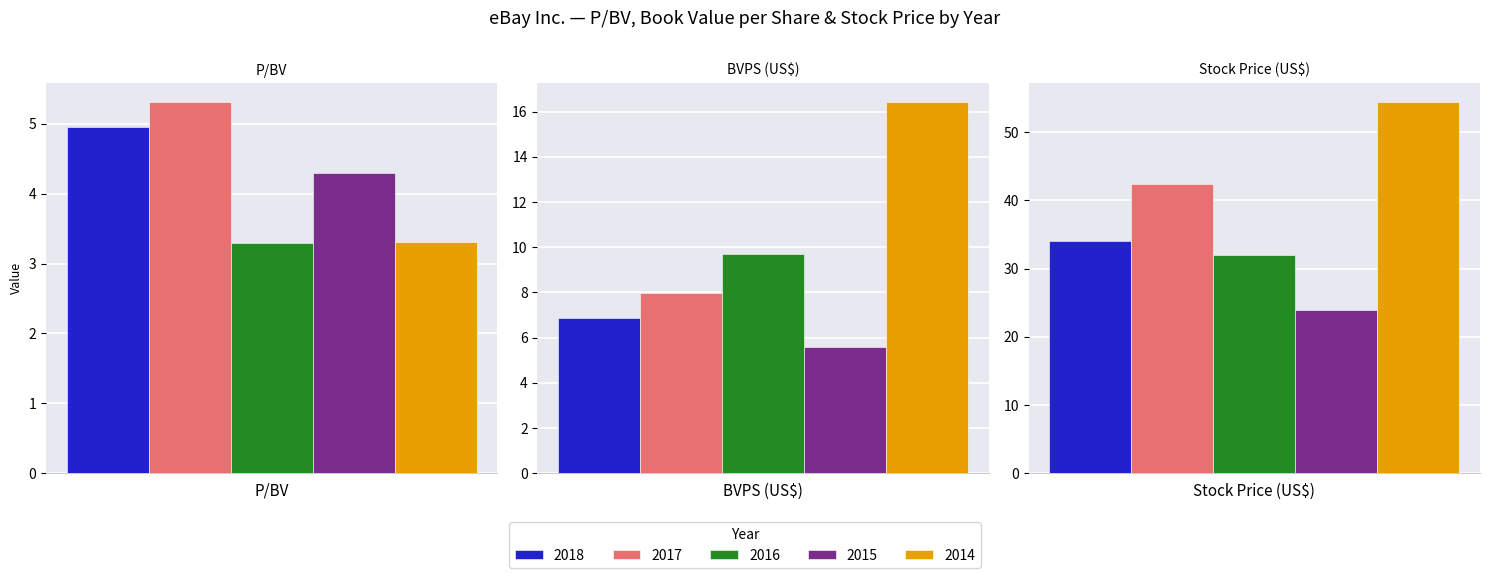

Between 0 and 2, which is larger?

2